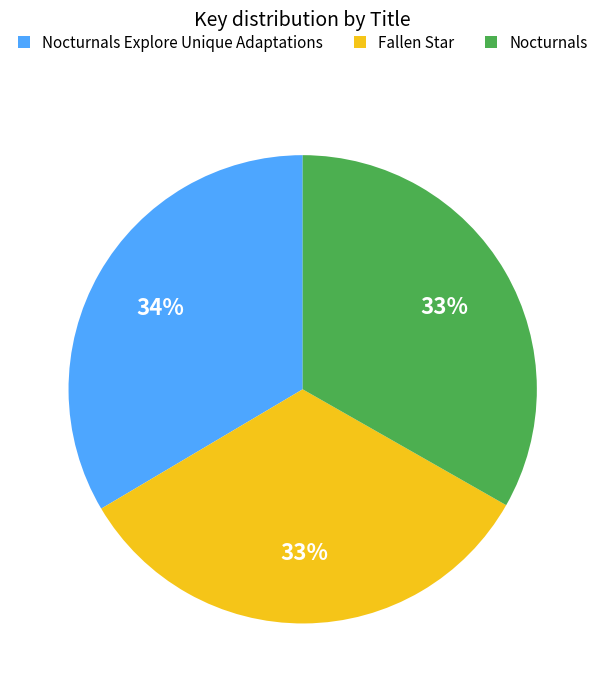

Is the sum of Fallen Star and Nocturnals greater than half?

Yes